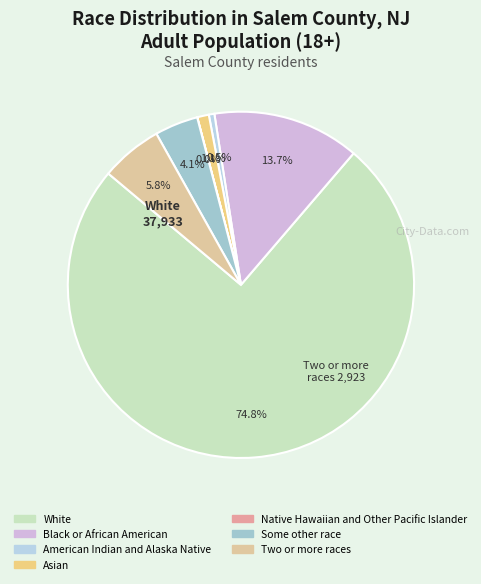

What is the largest slice in the pie chart?

White